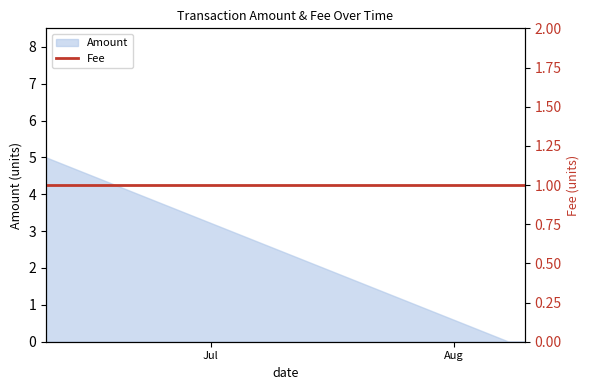

Rank the categories by value from highest to lowest.

2016-06-10, 2016-08-08, 2016-08-09, 2016-08-10